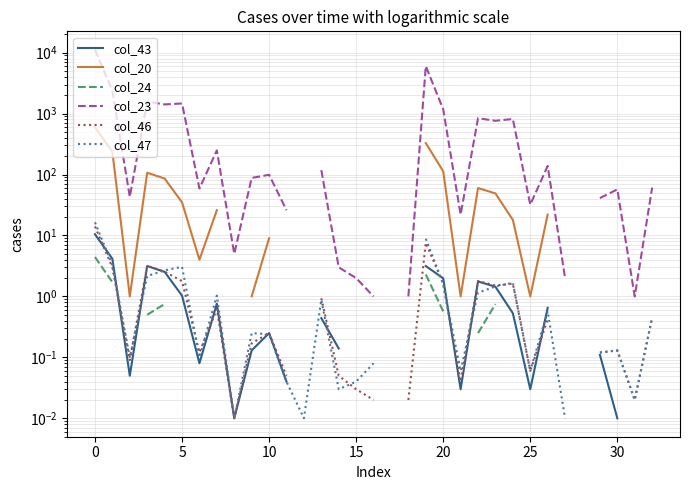

Is it true that col_23 equals 1.7 at 14?

False